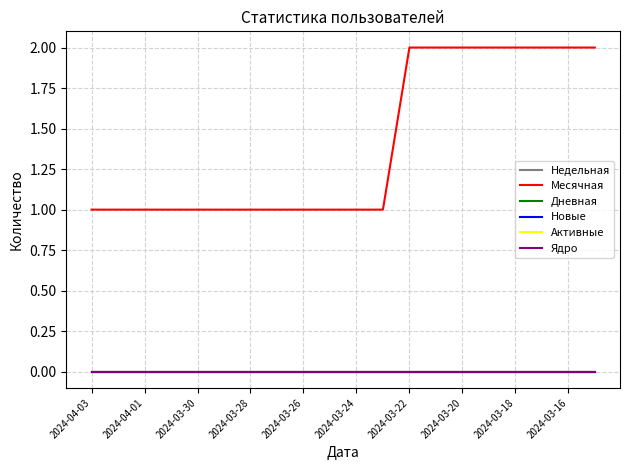

Does the chart have visible grid lines?

Yes